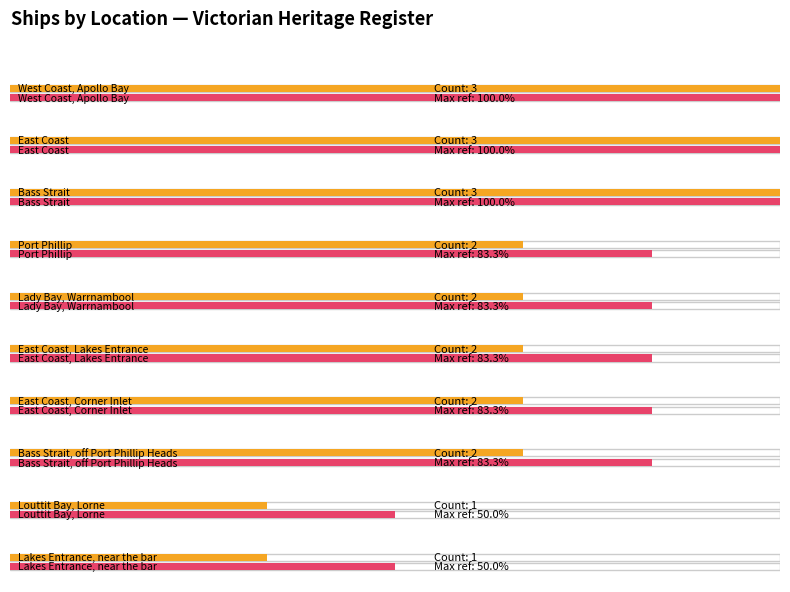

The value at Bass Strait (possible location) is 0. True or false?

False